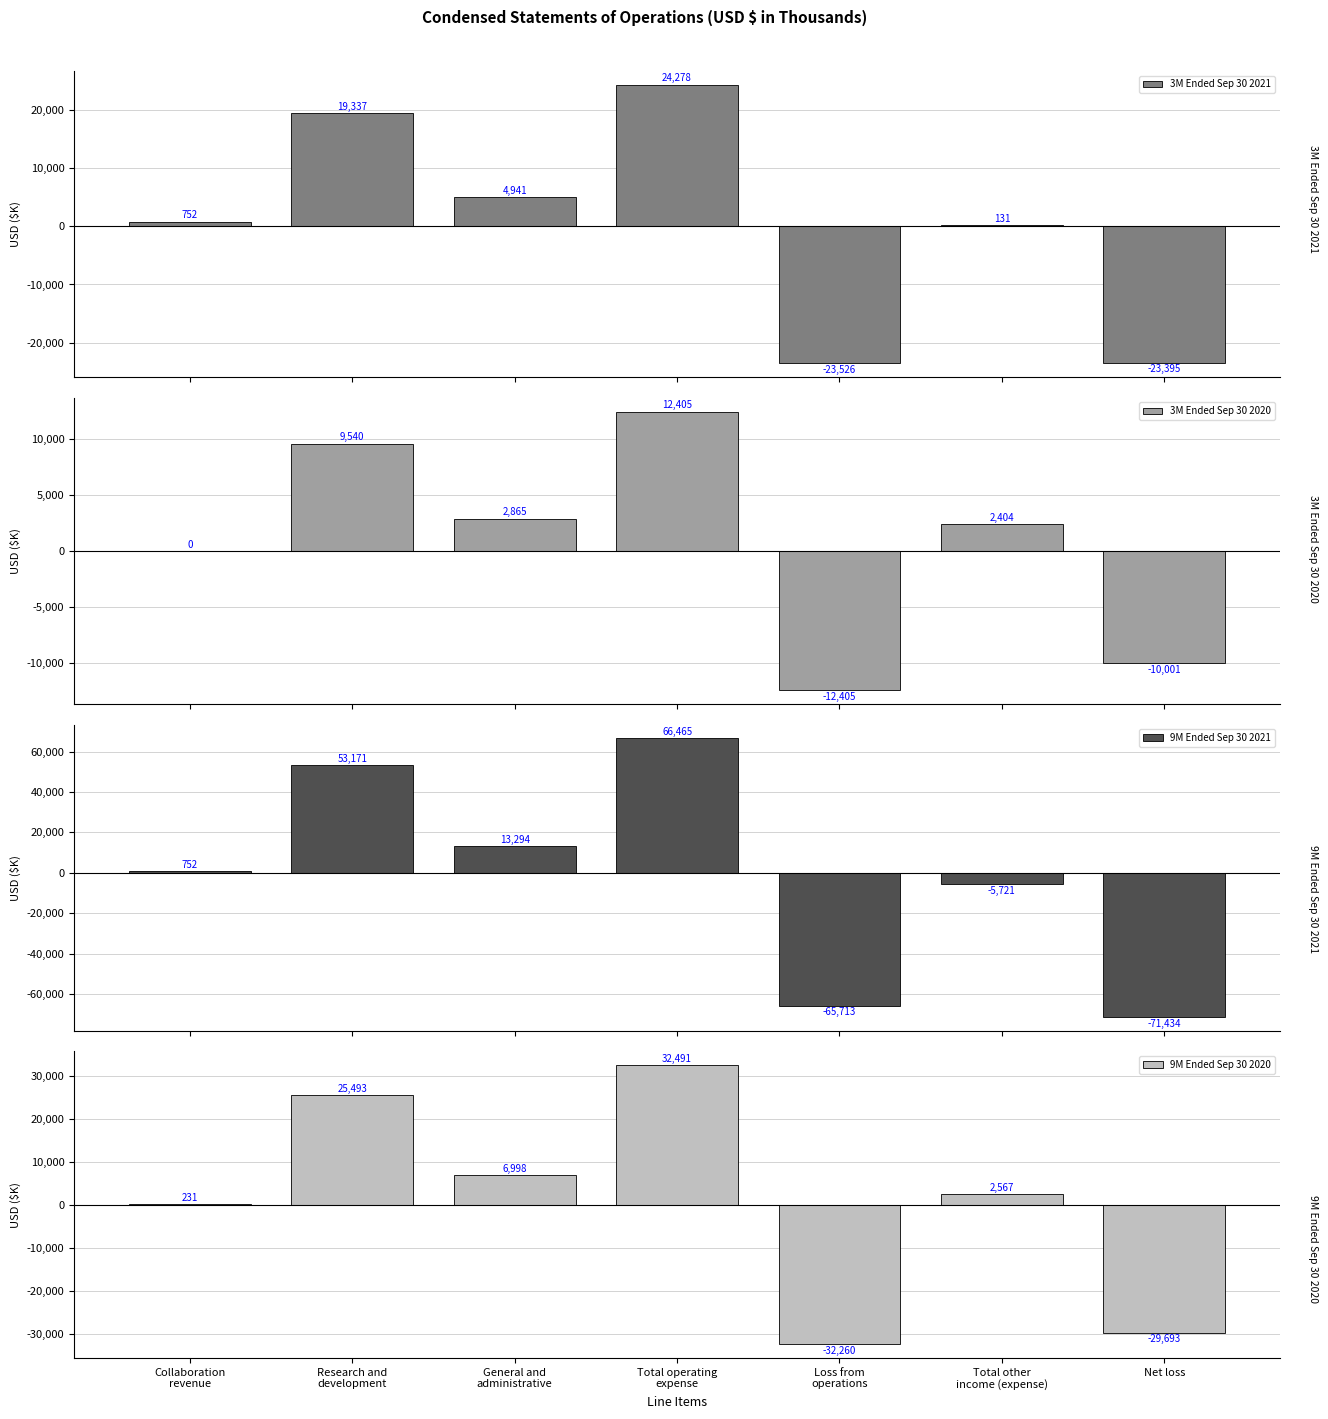

Is the value of 9M Ended Sep 30 2021 at Net loss greater than the value of 9M Ended Sep 30 2020 at Research and
development?

No